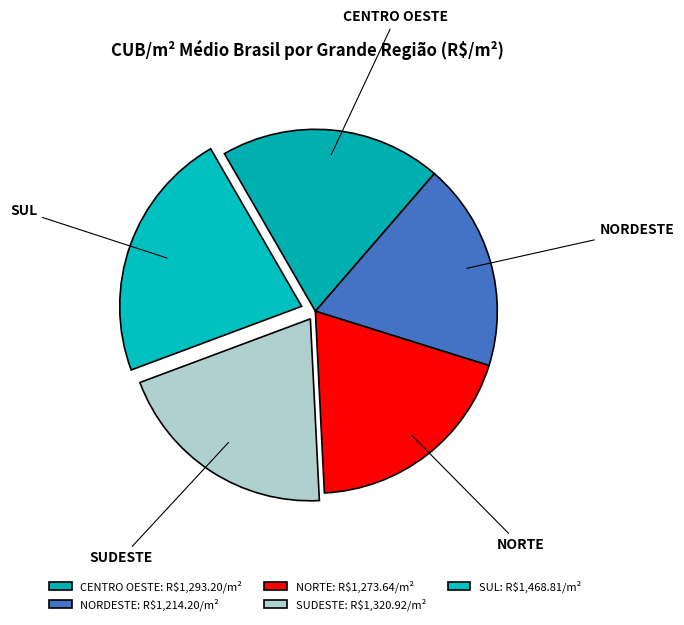

What is the ratio of the value at CENTRO OESTE to the value at SUL?

0.9